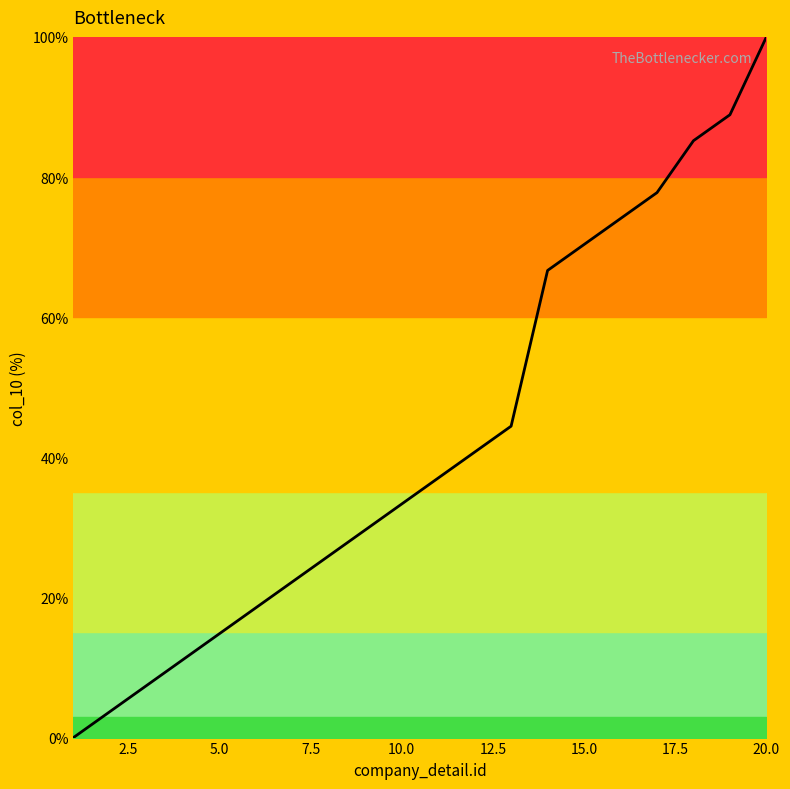

What is the difference between the maximum and minimum values?

100.0